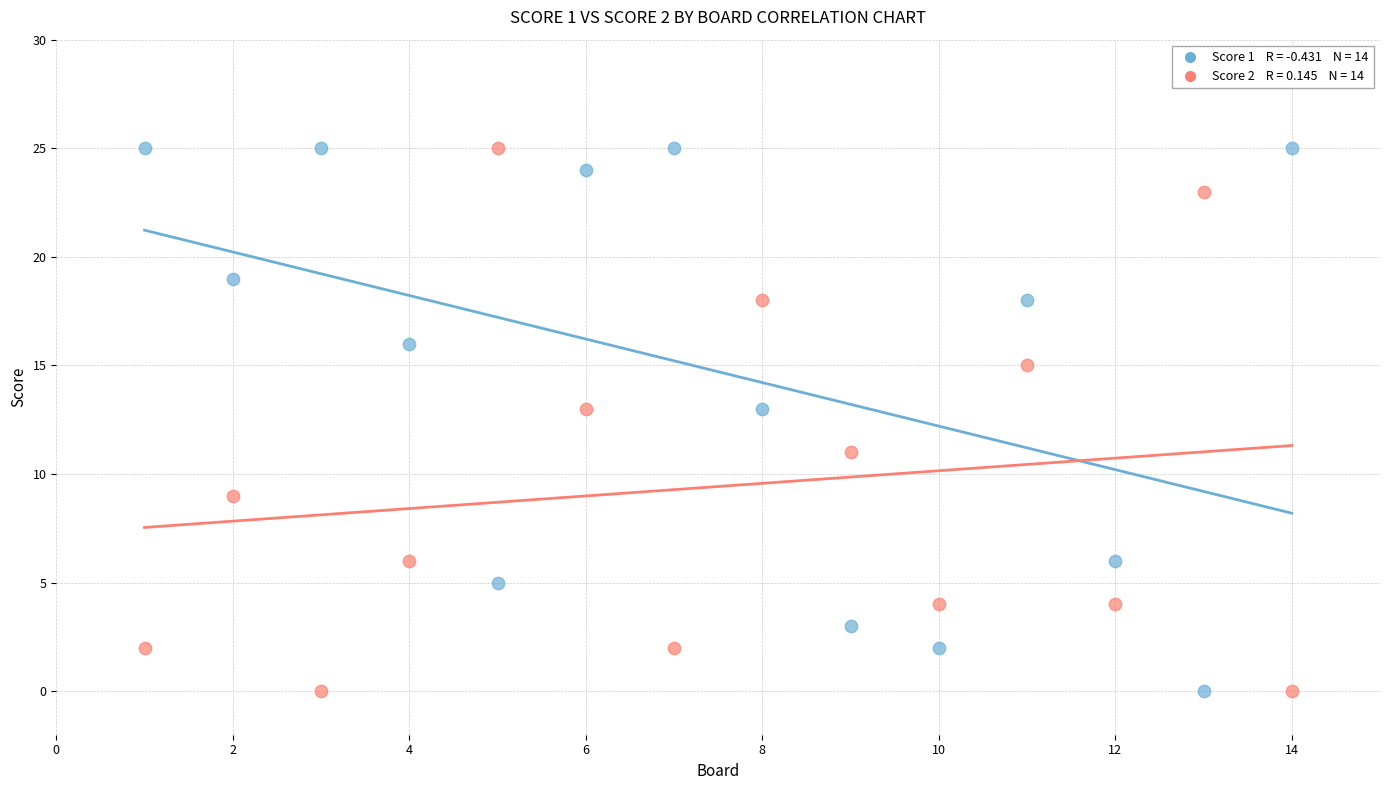

Across all data points, what is the range of Y values (max minus min)?

25